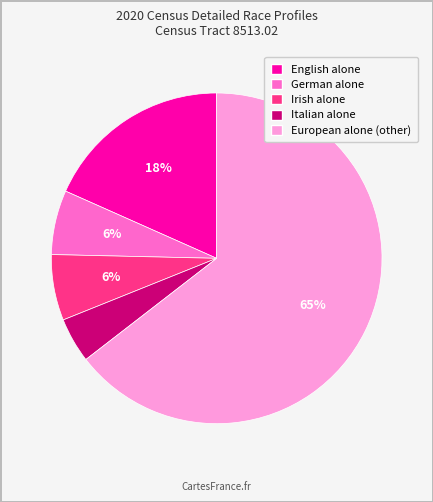

Combined, do German alone and Italian alone account for over 50%?

No